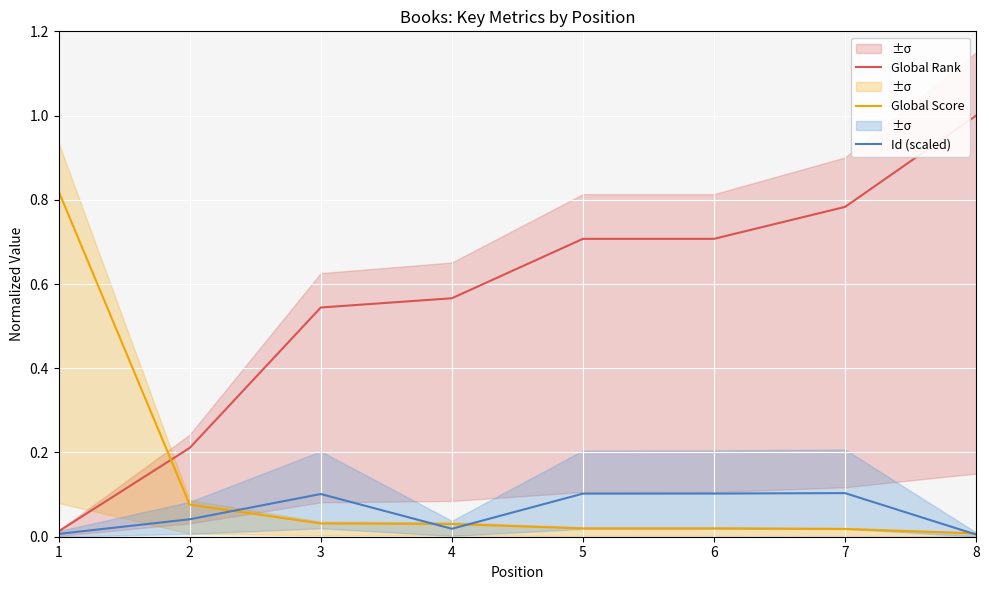

Reading left to right, transcribe all the data shown in this chart.

Global Rank: 0.0	0.2	0.5	0.6	0.7	0.7	0.8	1.0
Global Score: 0.8	0.1	0.0	0.0	0.0	0.0	0.0	0.0
Id (scaled): 0.0	0.0	0.1	0.0	0.1	0.1	0.1	0.0